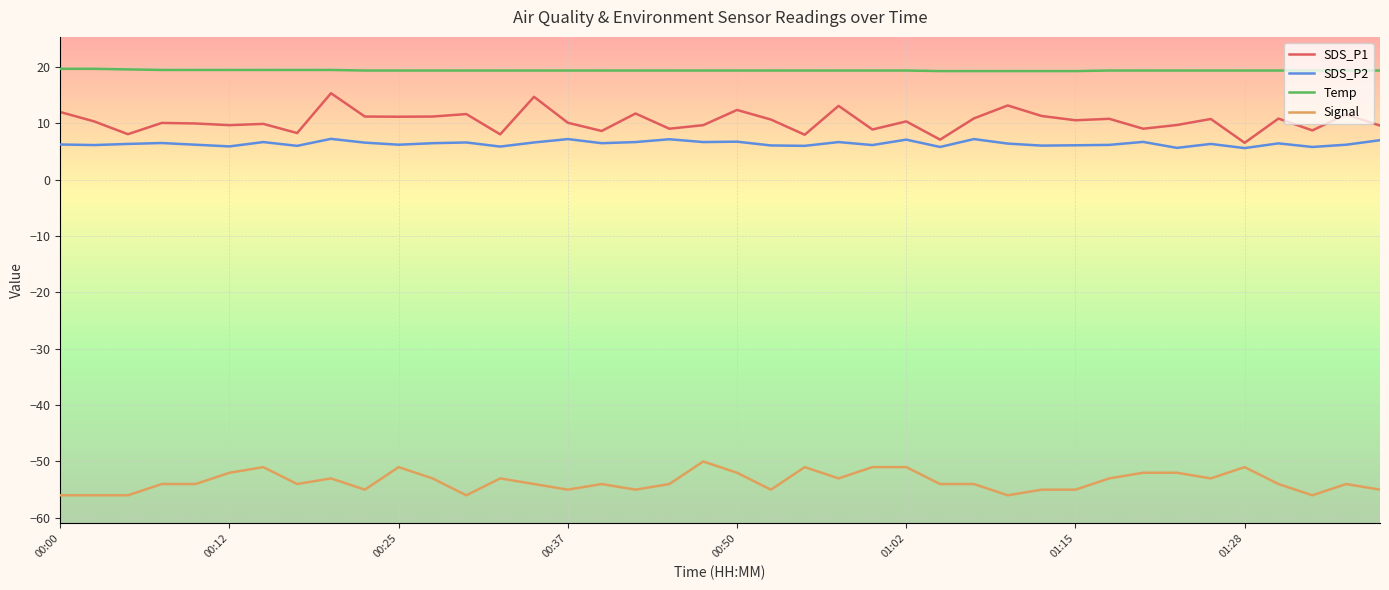

True or false: SDS_P1 and Temp cross at least once.

False